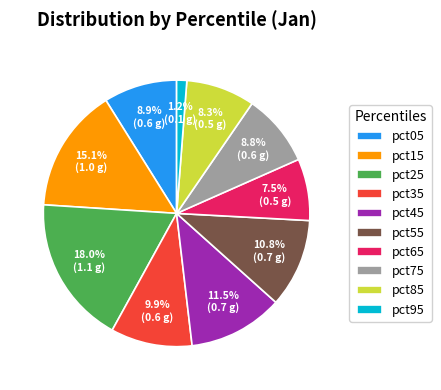

Which category has the biggest portion of the pie?

pct25